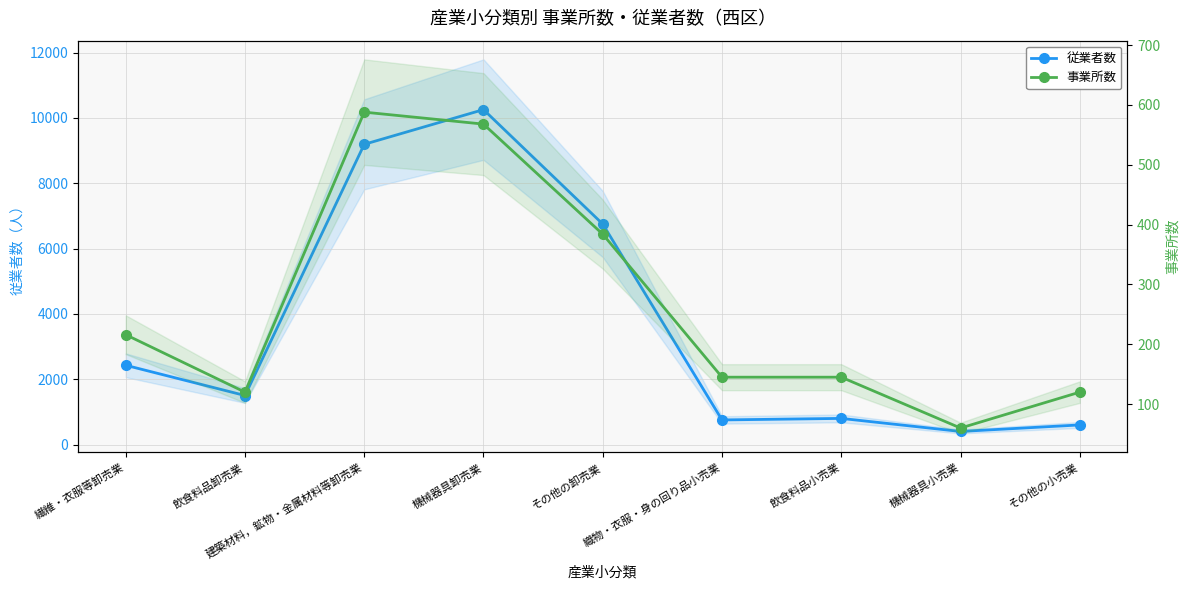

Does the chart display data point markers on the line(s)?

Yes